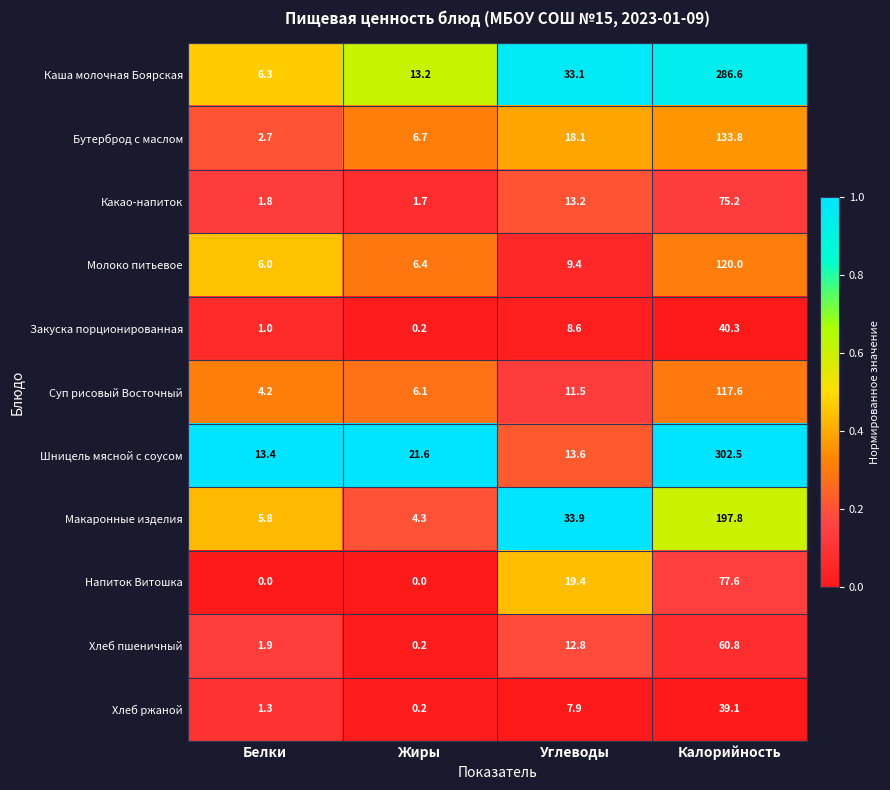

Is it true that Напиток Витошка equals 12.4 at Углеводы?

False